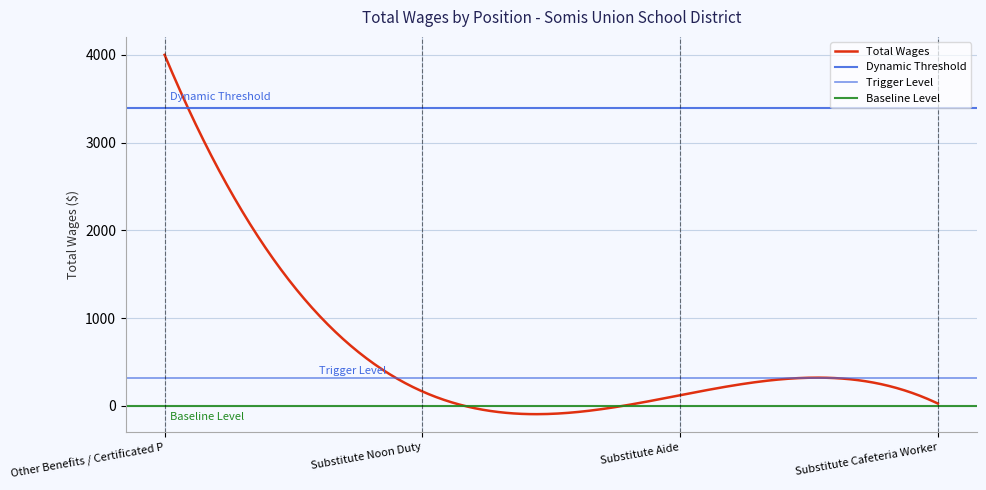

The value at Substitute Aide is 47. True or false?

False